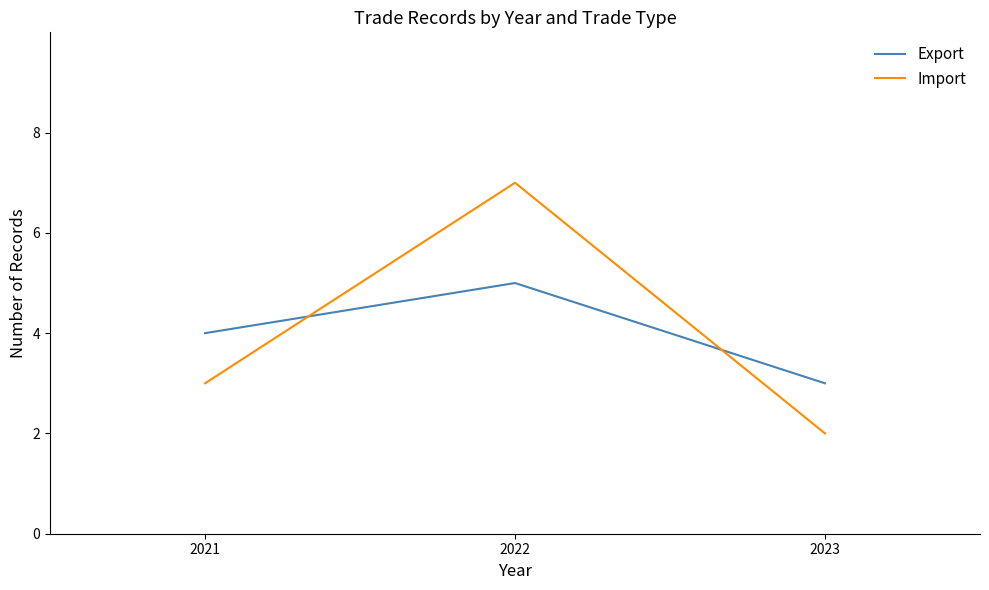

List the series in order of their peak value, lowest first.

Export, Import